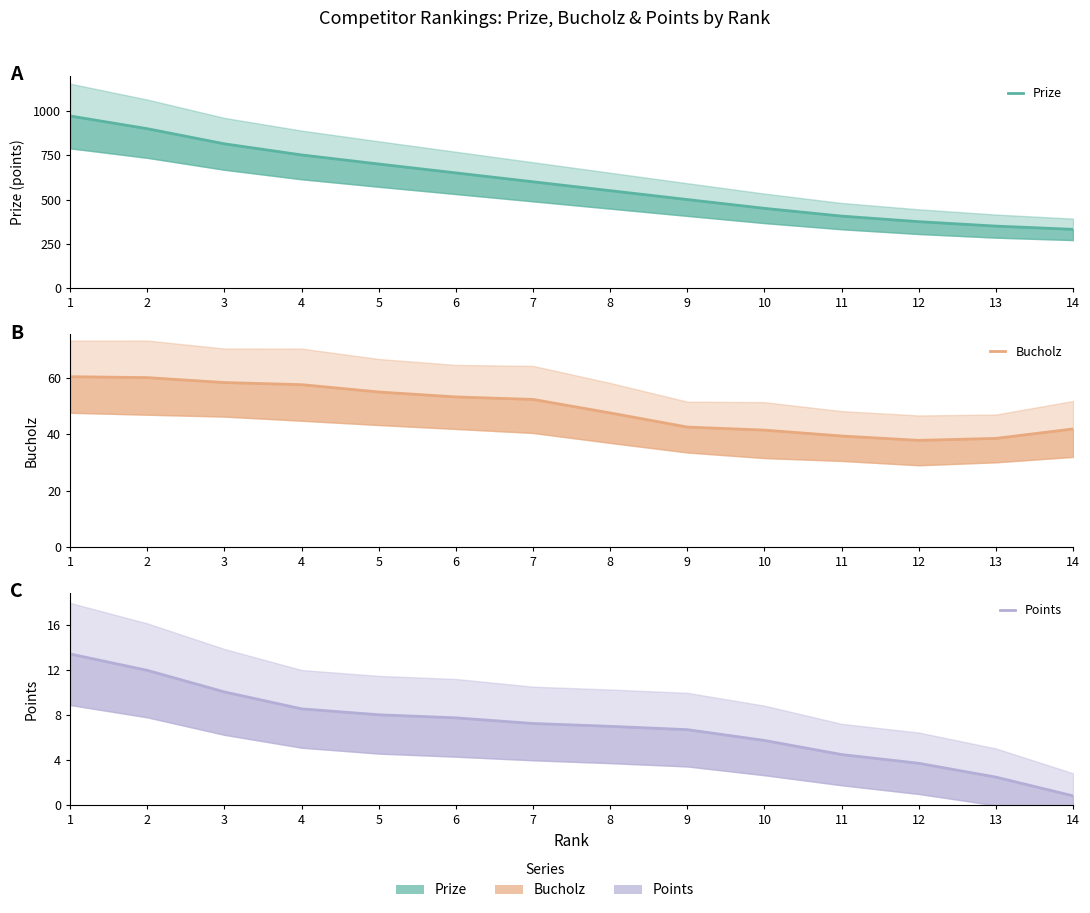

How many interior local valleys does the Bucholz series have?

1